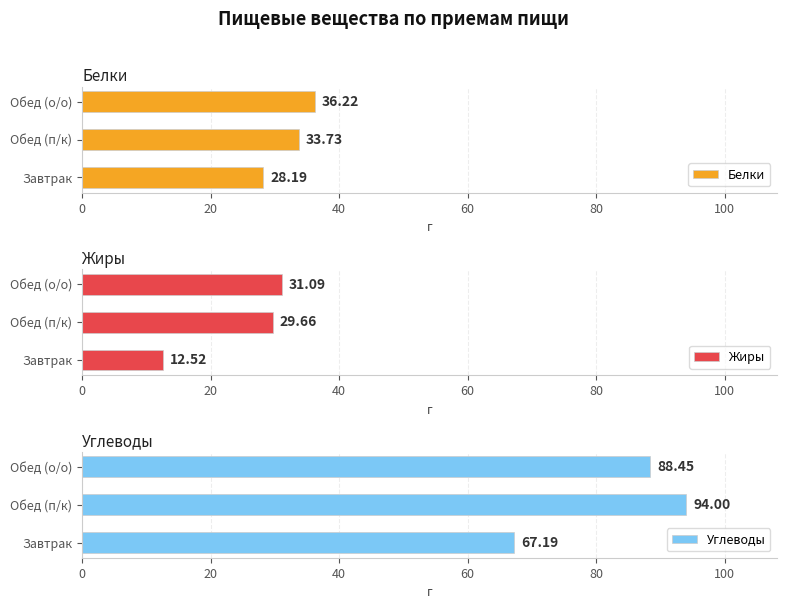

Which category has the lowest value in the Белки series?

Завтрак